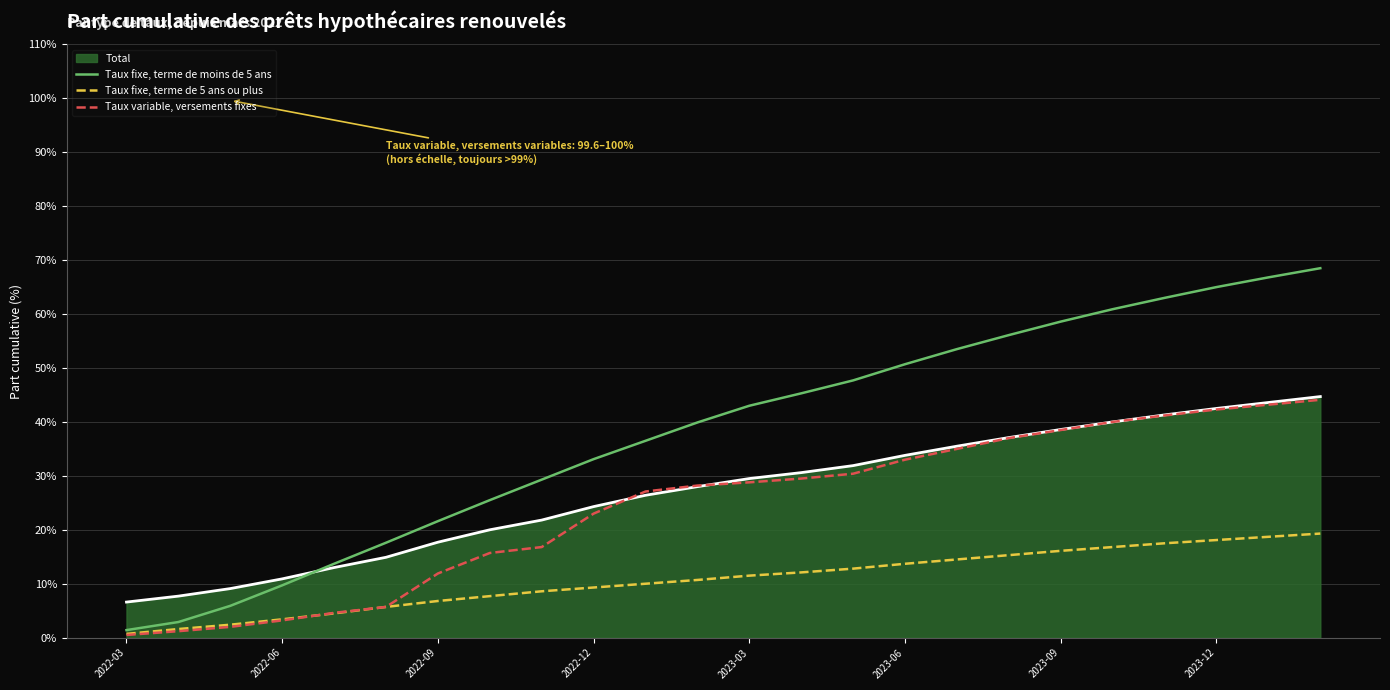

At how many categories does at least one series exceed 42?

12